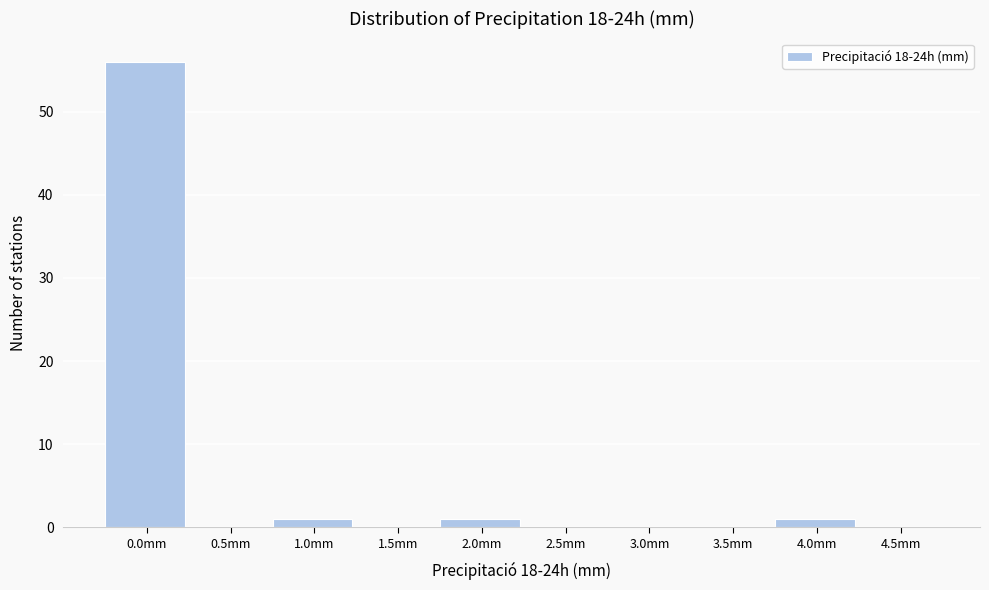

Reading left to right, transcribe all the data shown in this chart.

0.0mm=56	0.5mm=0	1.0mm=1	1.5mm=0	2.0mm=1	2.5mm=0	3.0mm=0	3.5mm=0	4.0mm=1	4.5mm=0